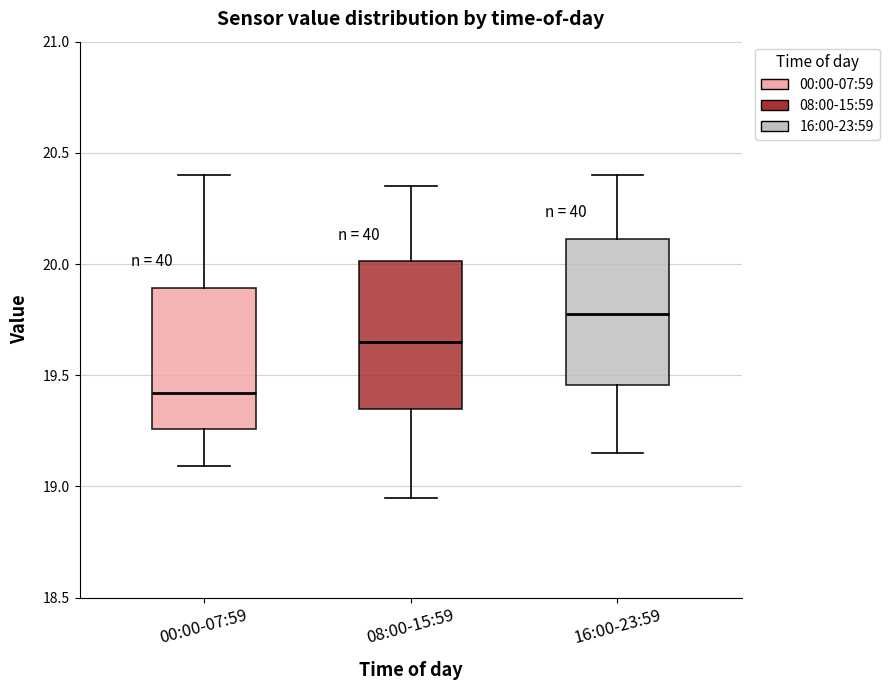

Reading left to right, read every box against the y-axis: the position of its median line, the range the box covers, and the ends of its whiskers. The values are not printed on the chart, so give them approximately, as read against the axis.

00:00-07:59: median 19.40, box 19.25 to 19.90, whiskers 19.10 to 20.40
08:00-15:59: median 19.65, box 19.35 to 20.00, whiskers 18.95 to 20.35
16:00-23:59: median 19.80, box 19.45 to 20.10, whiskers 19.15 to 20.40